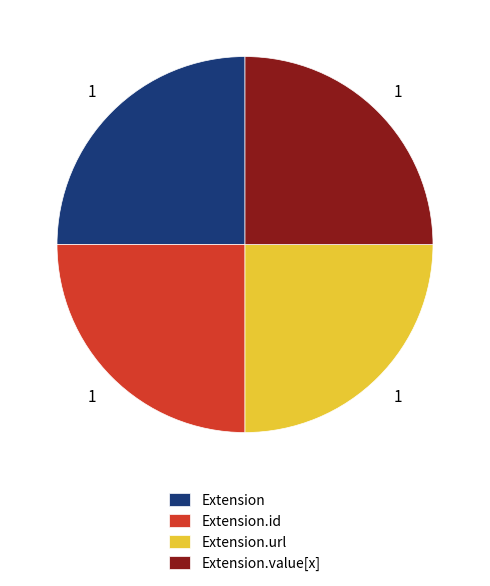

True or false: Extension accounts for 25% of the total.

True